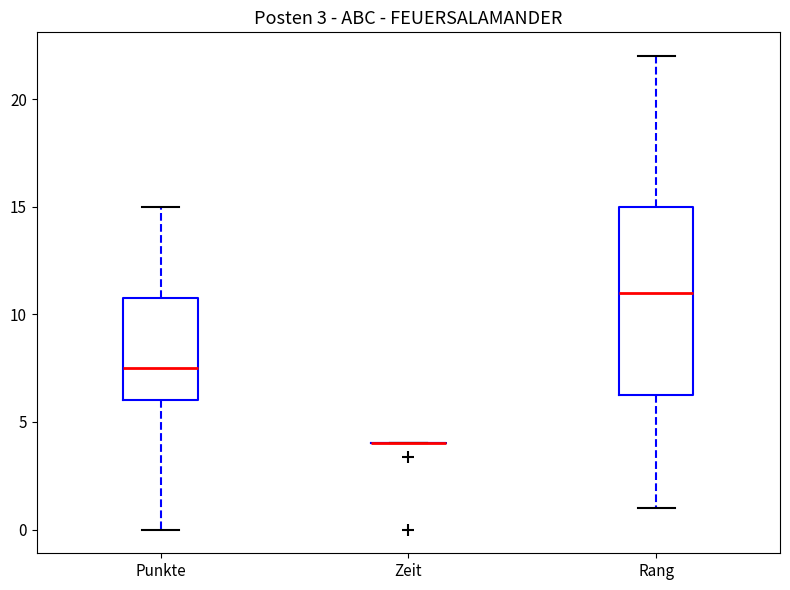

Which box is the tallest, from its lower edge to its upper edge?

Rang